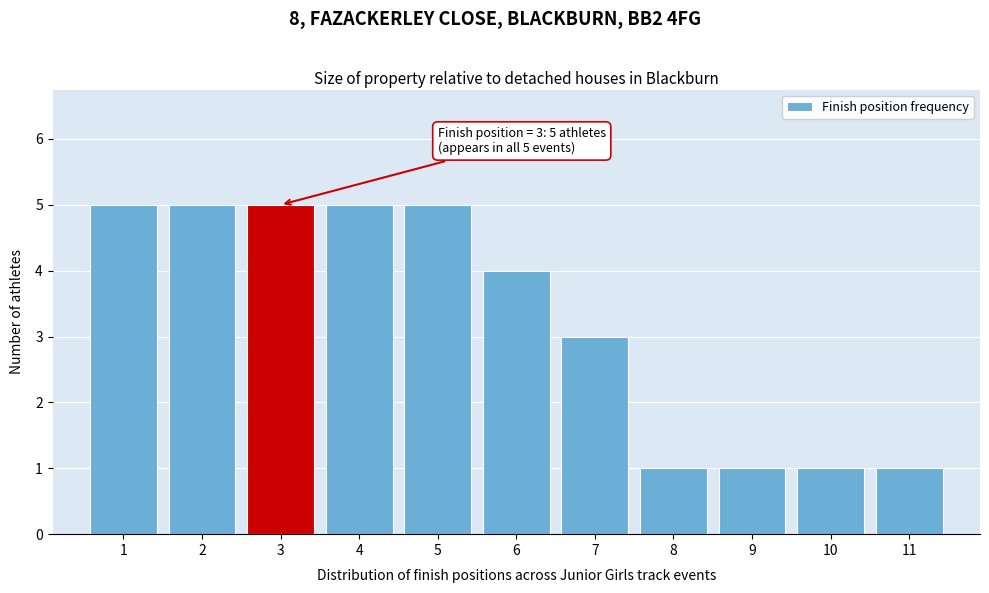

Reading left to right, list all the values displayed in this chart.

1=5	2=5	3=5	4=5	5=5	6=4	7=3	8=1	9=1	10=1	11=1